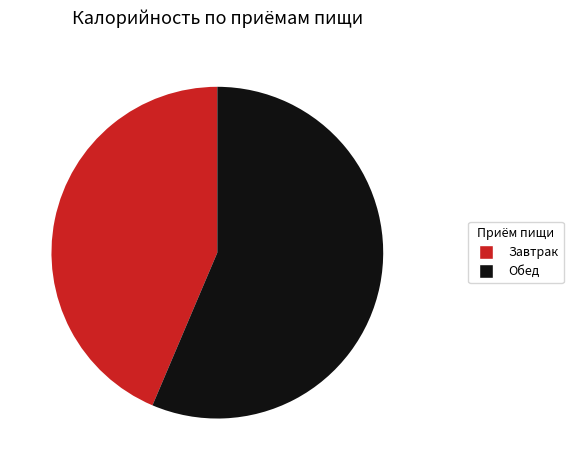

What is the ratio of the value at Обед to the value at Завтрак?

1.3